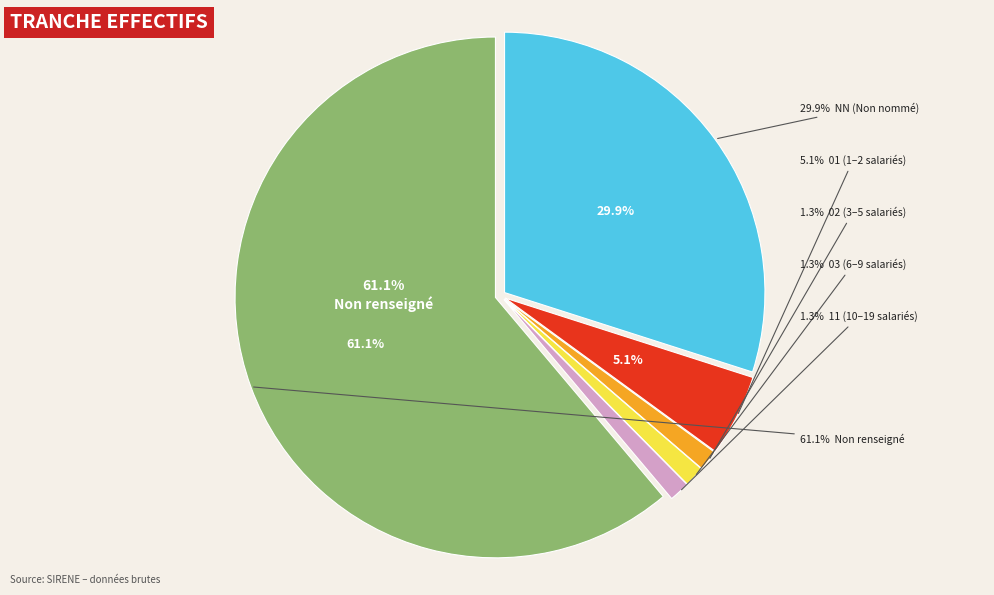

How many segments does this pie chart have?

6